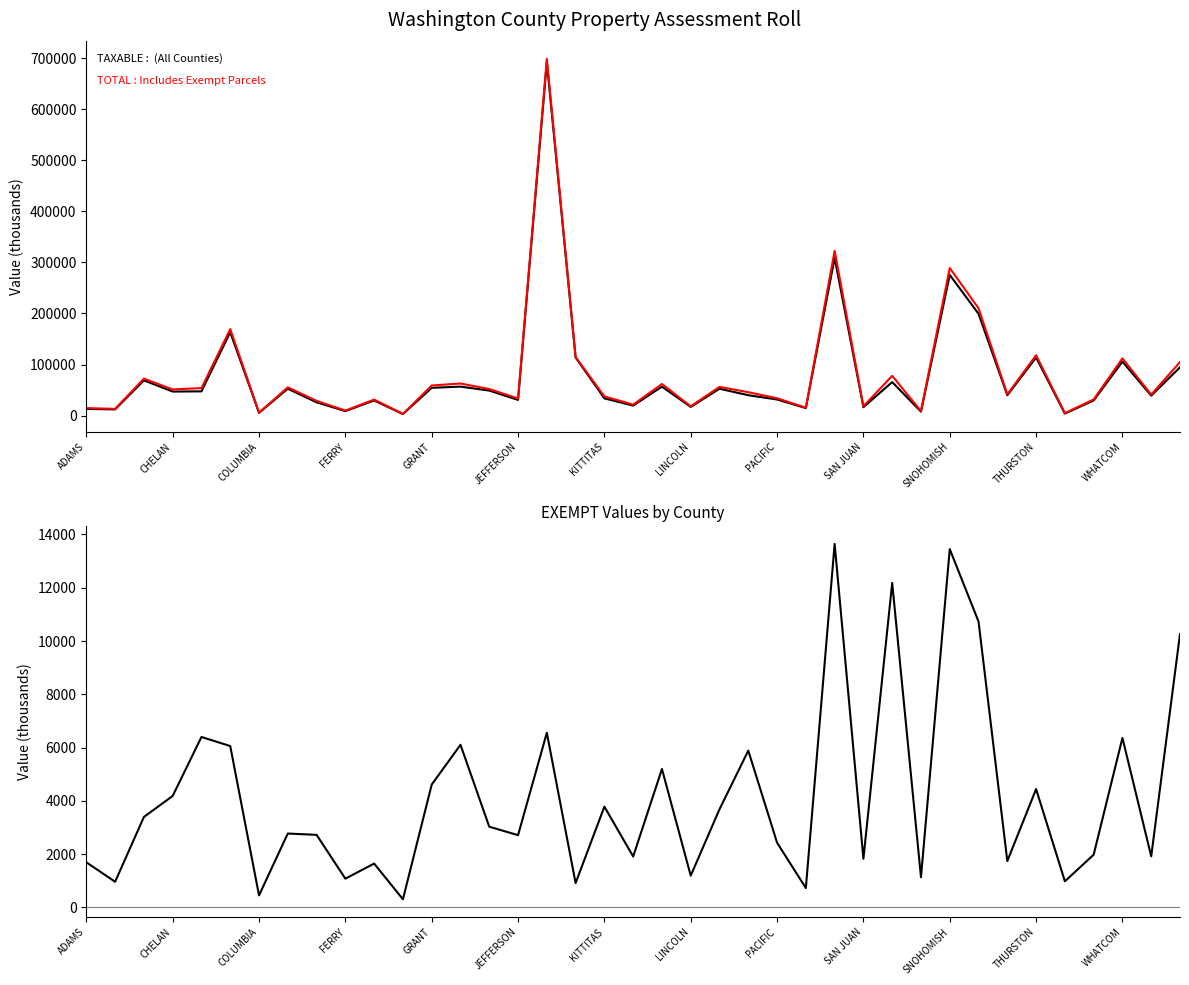

The value of TOTAL at PACIFIC is 41475. True or false?

False